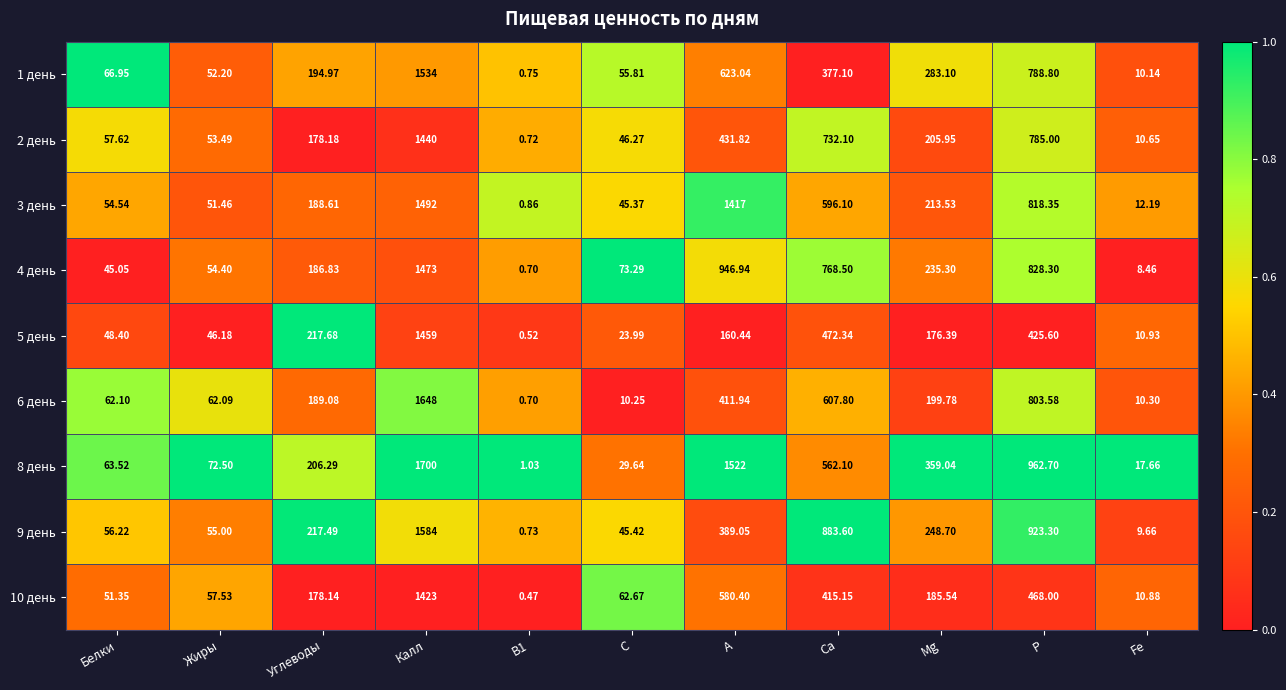

How many categories are shown in the chart?

11